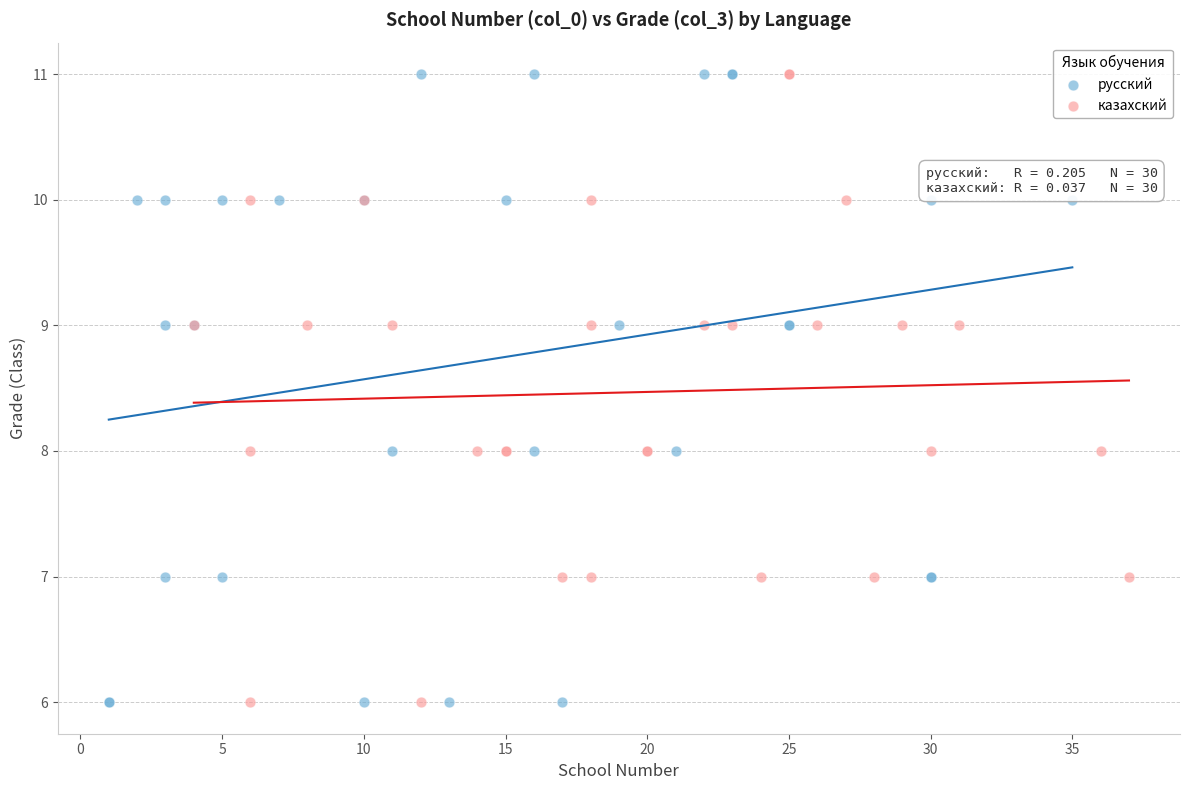

What are all the series names shown in the legend?

русский, казахский